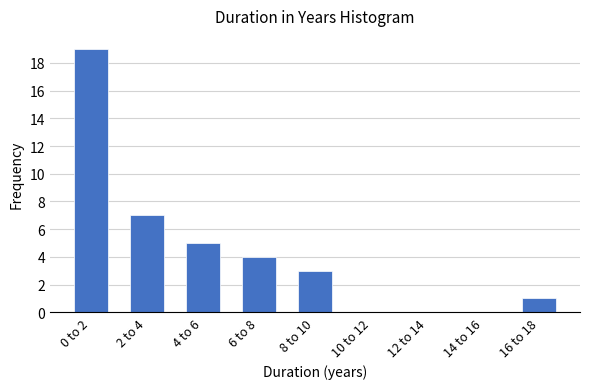

Reading left to right, list all the values displayed in this chart.

0 to 2=19	2 to 4=7	4 to 6=5	6 to 8=4	8 to 10=3	10 to 12=0	12 to 14=0	14 to 16=0	16 to 18=1